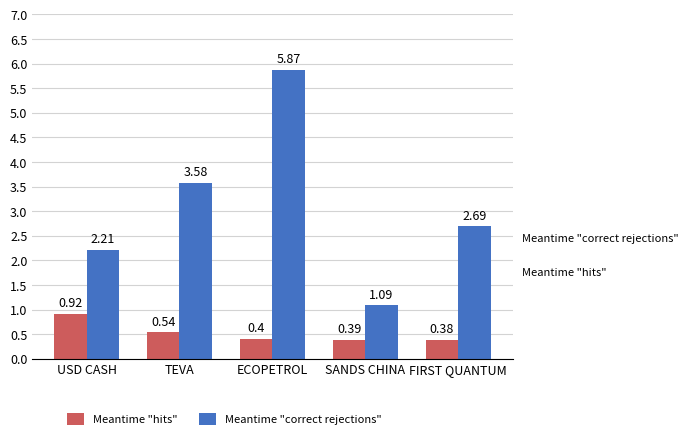

Rank the series at FIRST QUANTUM from lowest to highest value.

Meantime "hits", Meantime "correct rejections"